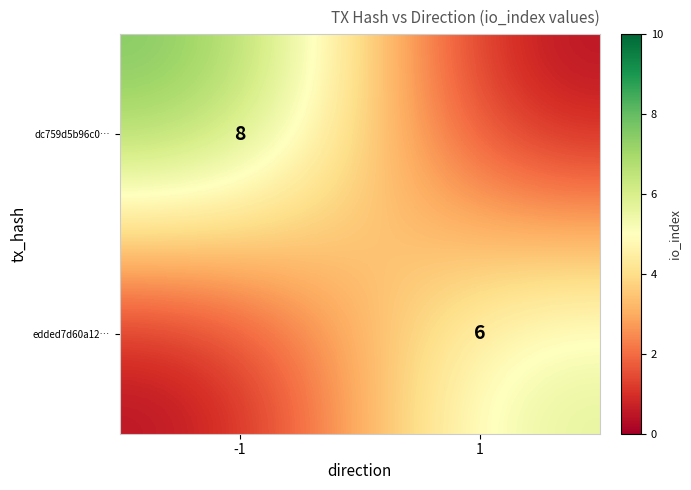

The value of edded7d60a12… at 1 is 4. True or false?

False